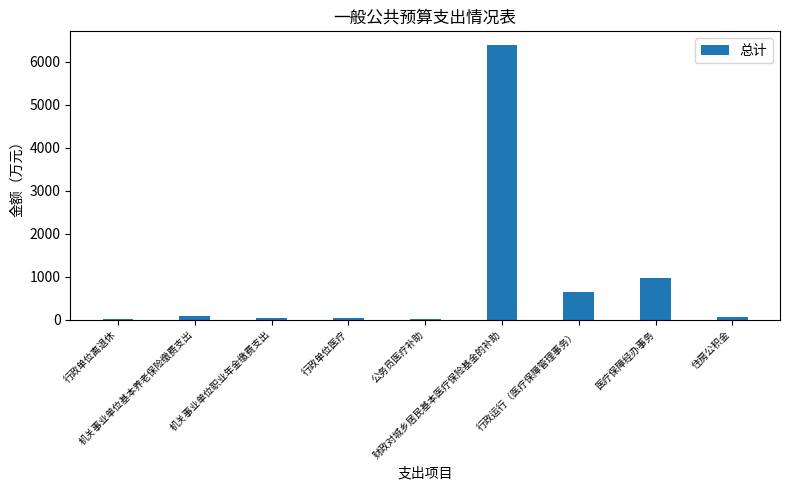

What is the sum of all values?

8275.8